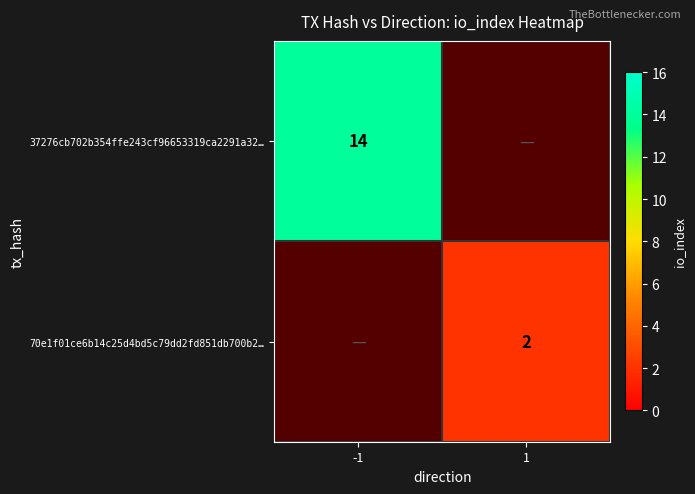

Is the value of 70e1f01ce6b14c25d4bd5c79dd2fd851db700b2… at 1 greater than the value of 37276cb702b354ffe243cf96653319ca2291a32… at -1?

No